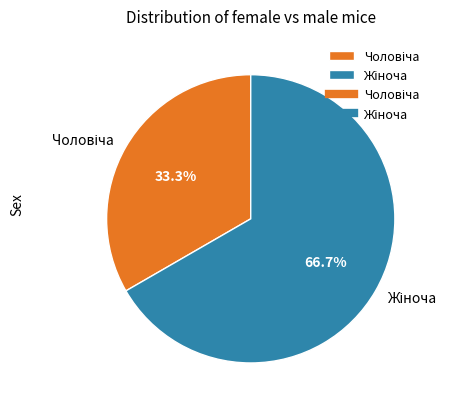

Is there any slice that represents more than half of the pie?

Yes